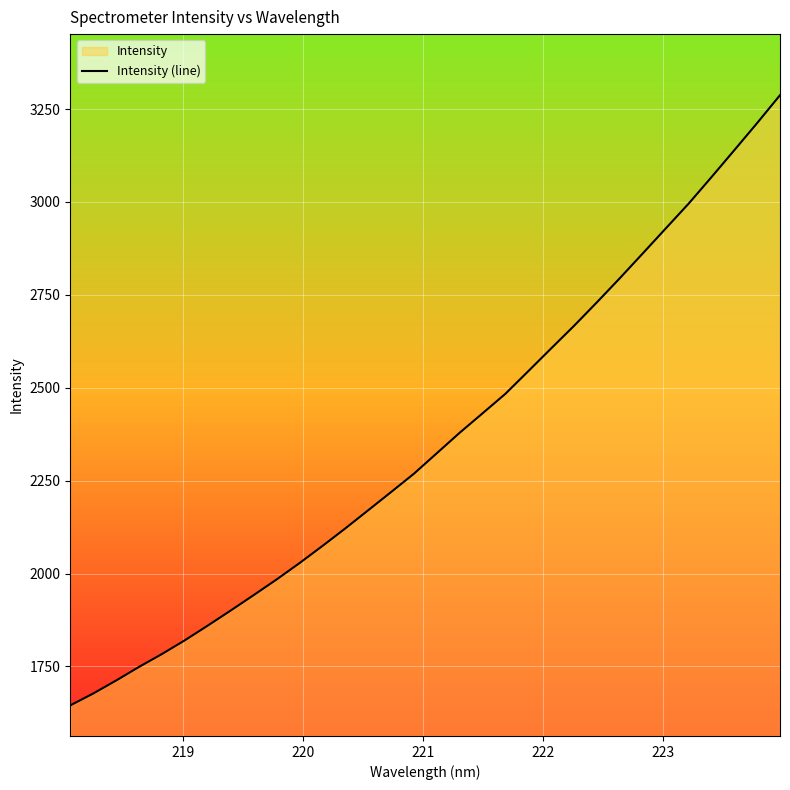

What is the greatest value displayed?

3287.3